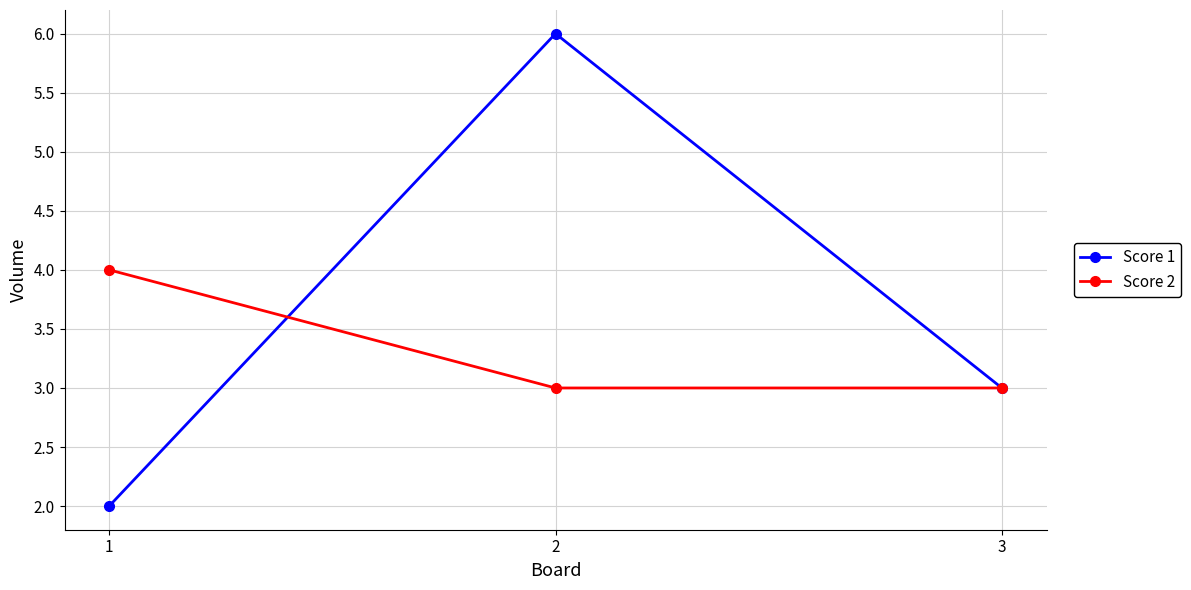

What is the minimum value shown in the chart?

2